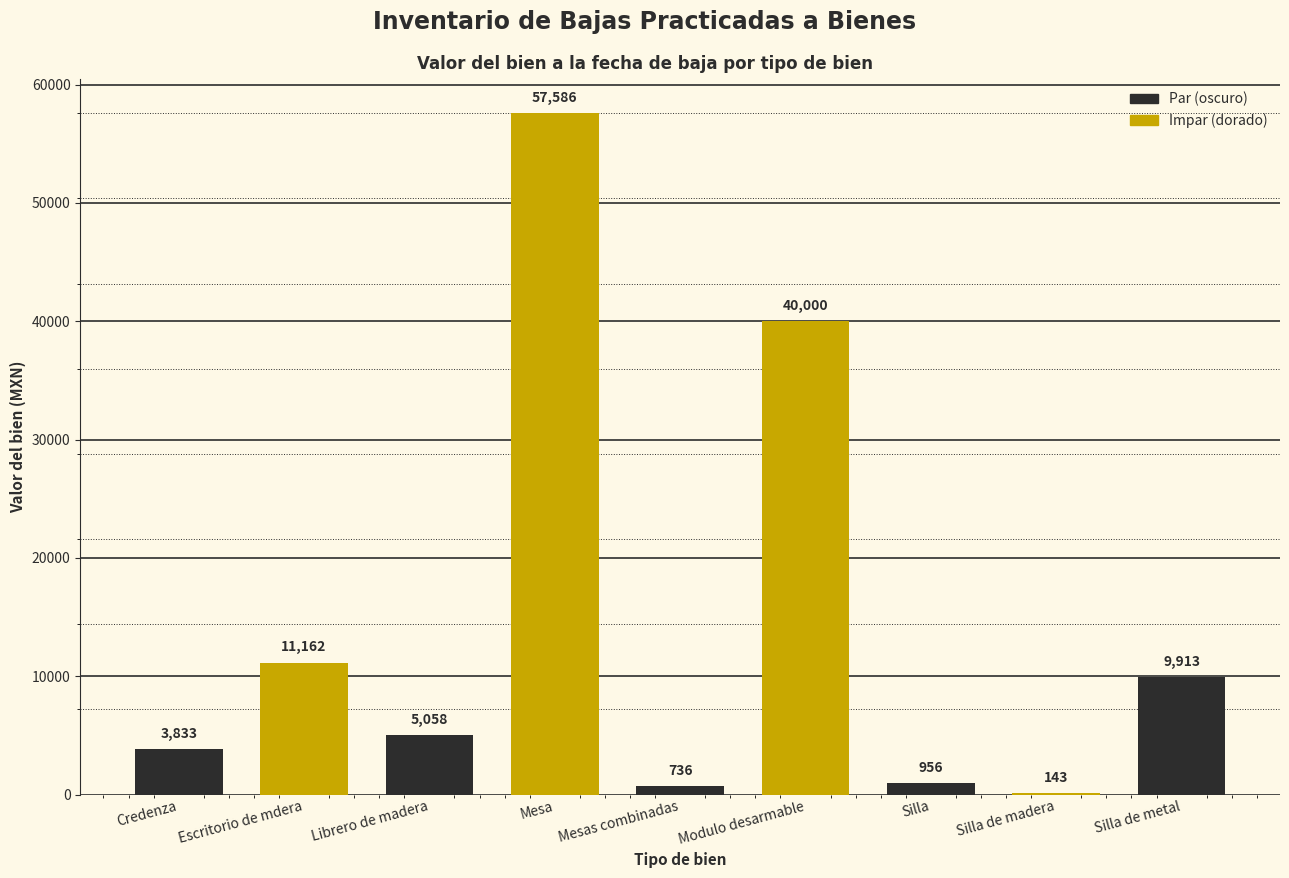

What is the sum of the values at Escritorio de mdera and Silla?

12118.0